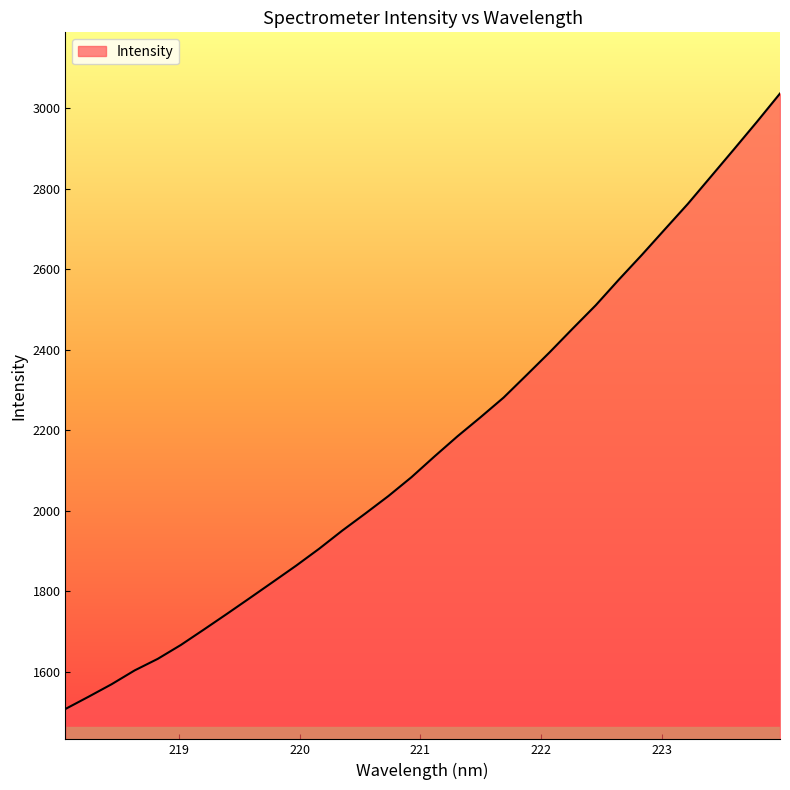

What is the greatest value displayed?

3036.0